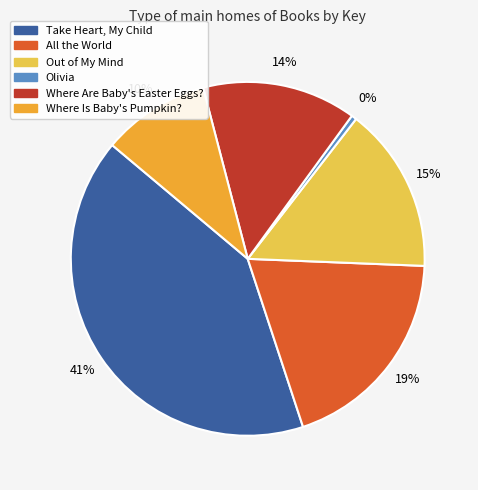

To the nearest percent, what percentage of the pie is Where Are Baby's Easter Eggs??

14%